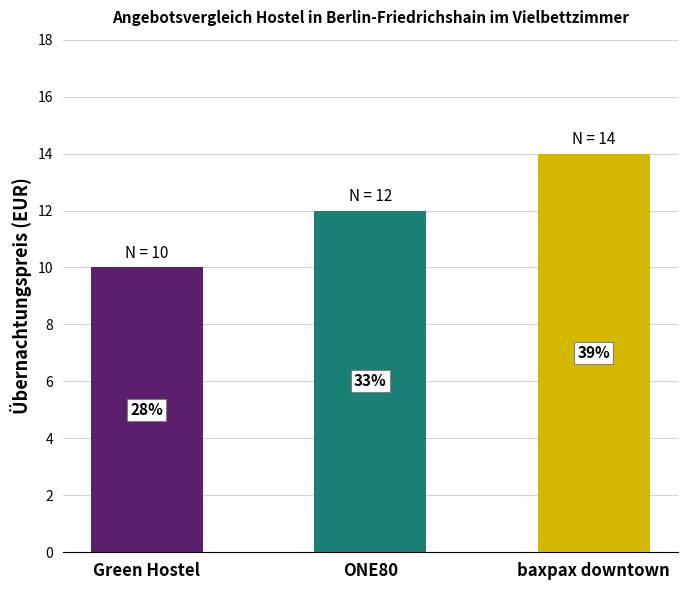

Reading right to left, what are all the values shown in this chart?

baxpax downtown=14	ONE80=12	Green Hostel=10